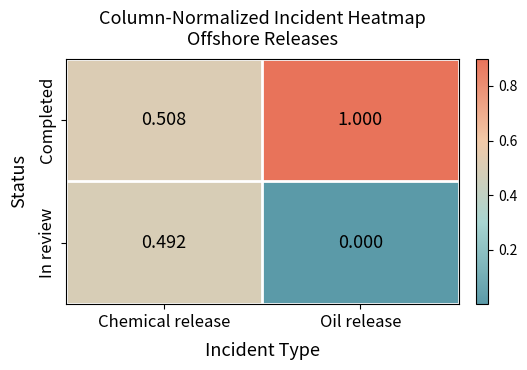

Rank the series by their maximum value, from highest to lowest.

Completed, In review